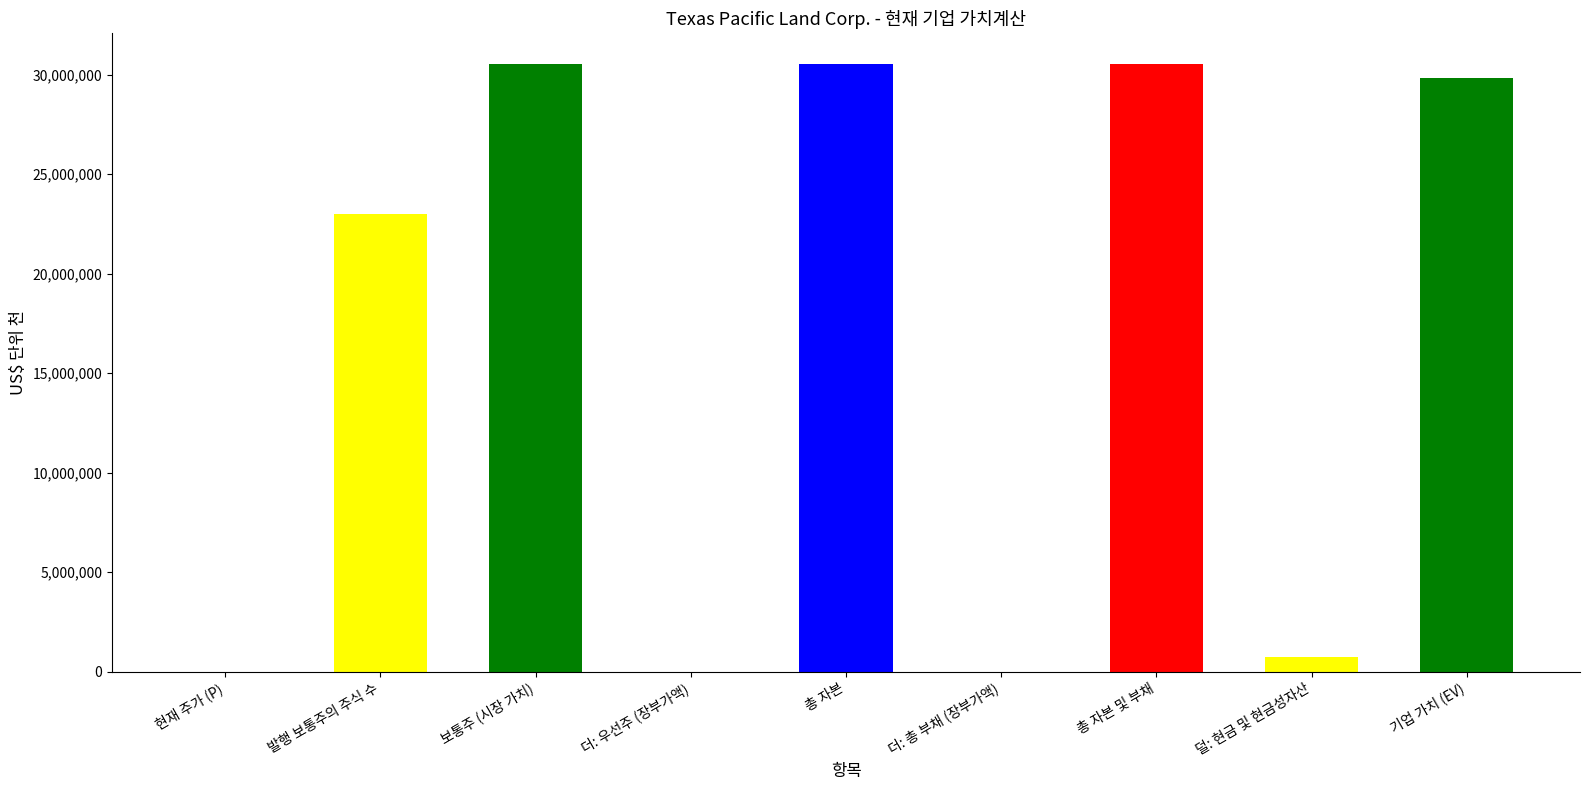

The chart shows a value of 30547905.0 at 총 자본 및 부채. True or false?

True